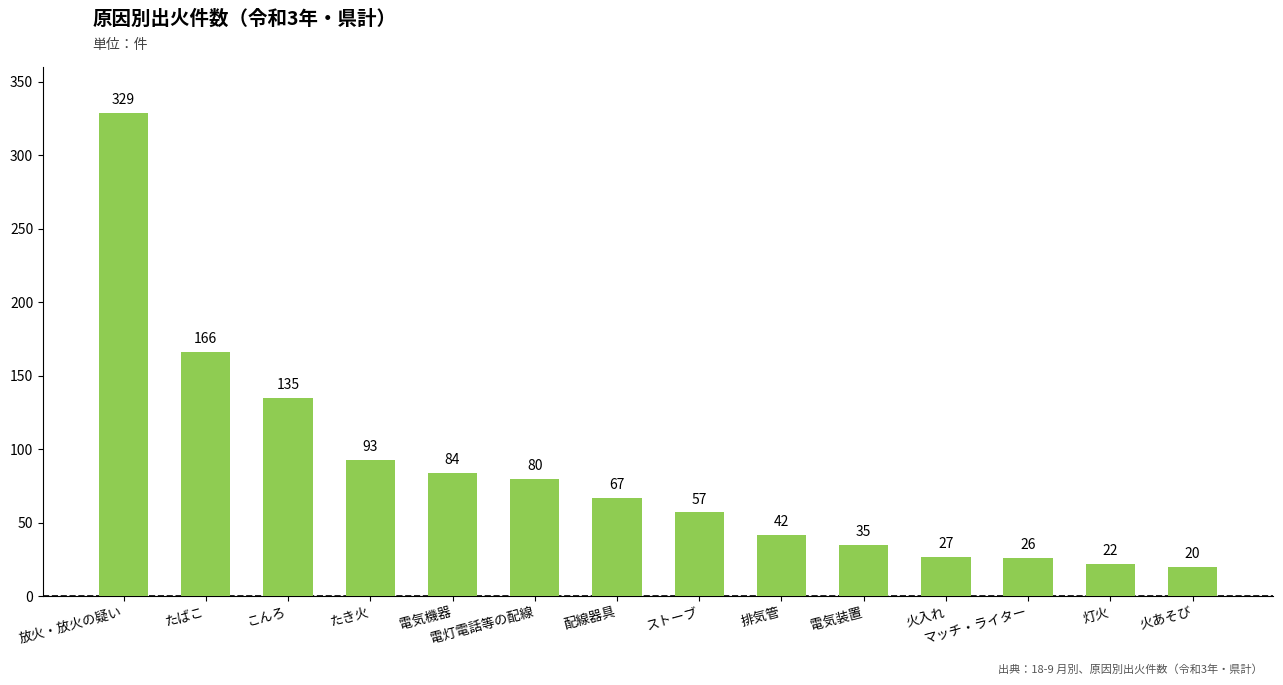

The chart shows a value of 93 at たき火. True or false?

True